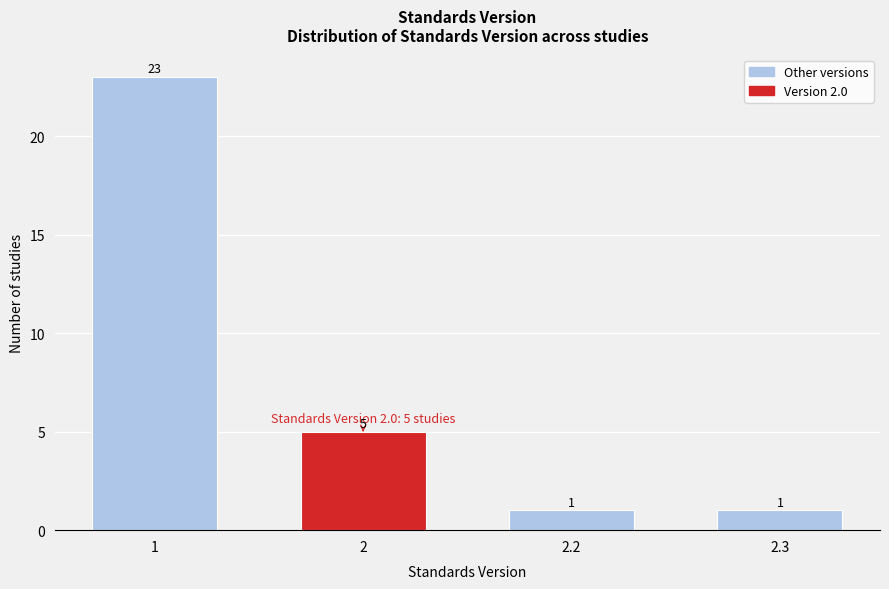

Reading left to right, list all the values displayed in this chart.

23	5	1	1